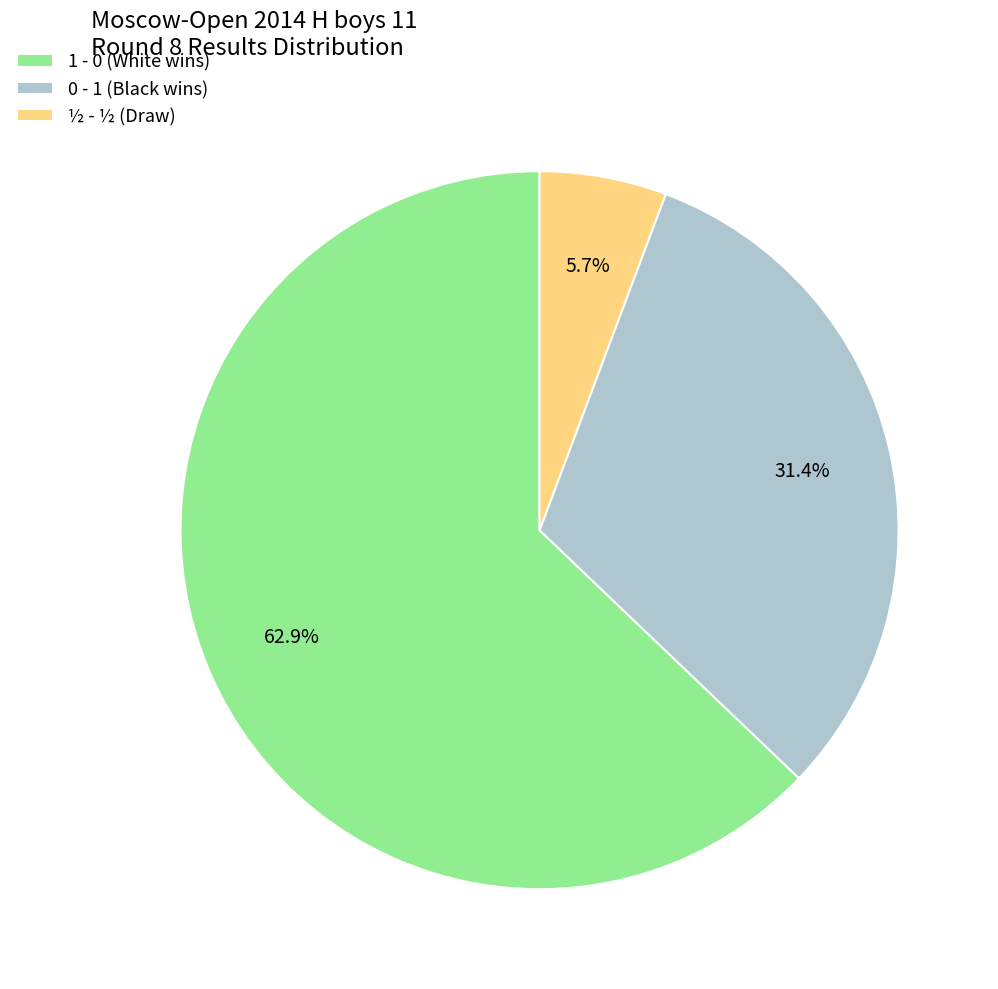

Which slice represents more than half of the pie?

1 - 0